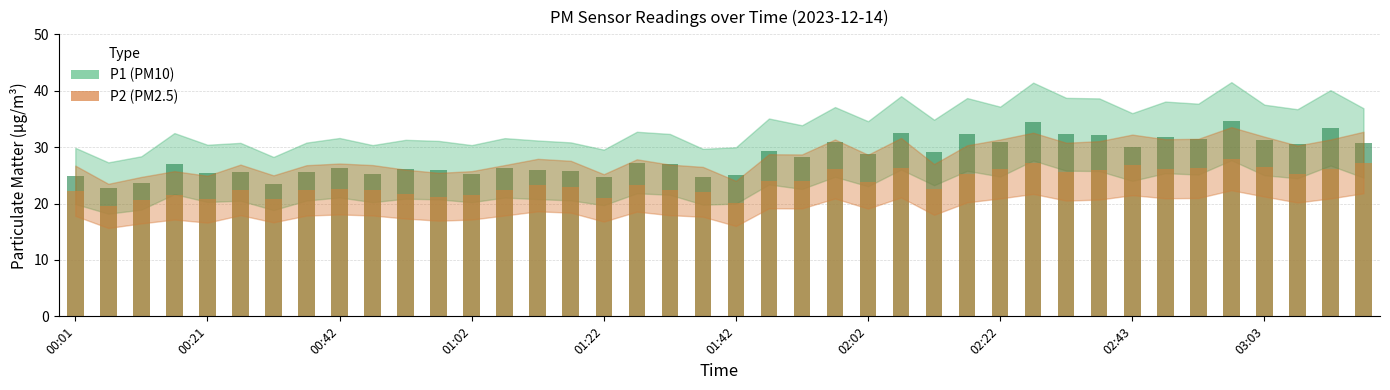

Where does the P2 bar series first go above 23?

14